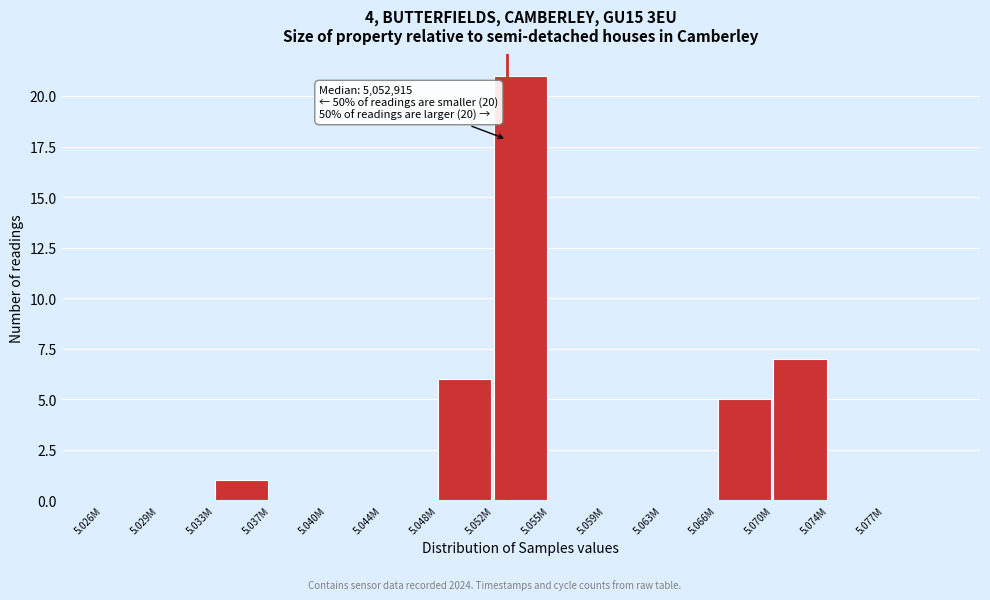

Reading left to right, extract all data points from this chart.

5.026M=0	5.029M=0	5.033M=1	5.037M=0	5.040M=0	5.044M=0	5.048M=6	5.052M=21	5.055M=0	5.059M=0	5.063M=0	5.066M=5	5.070M=7	5.074M=0	5.077M=0